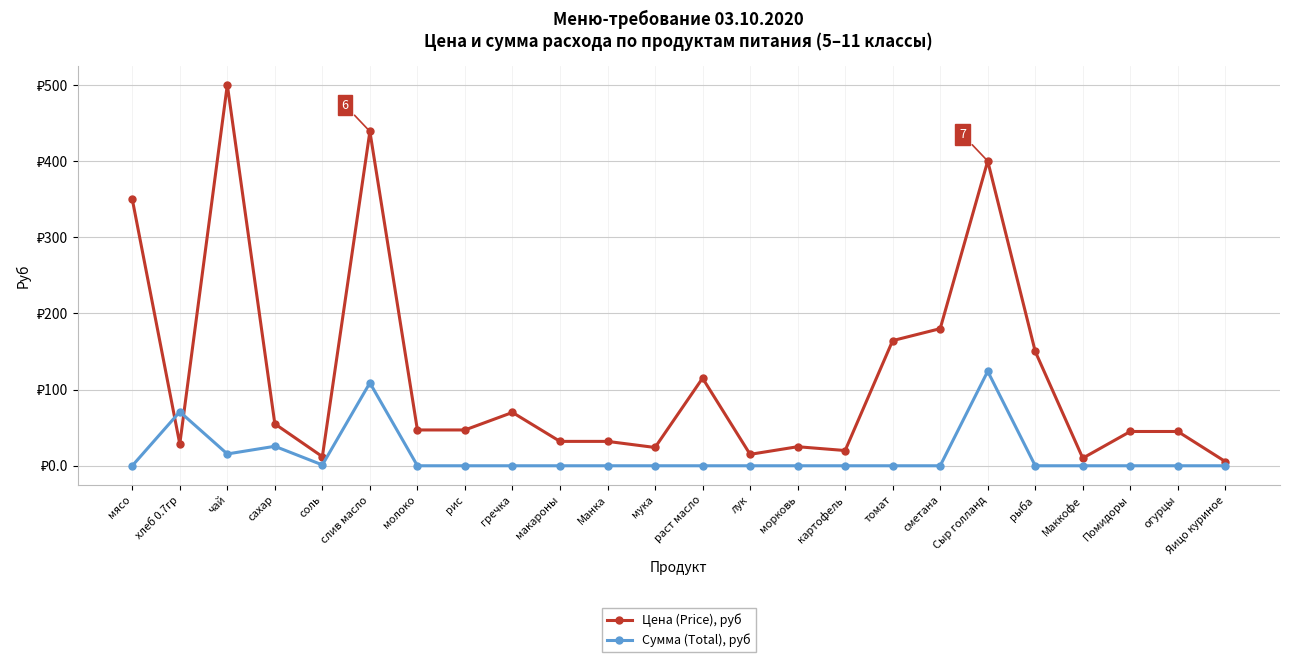

List the series in order of their peak value, highest first.

Цена (Price), руб, Сумма (Total), руб